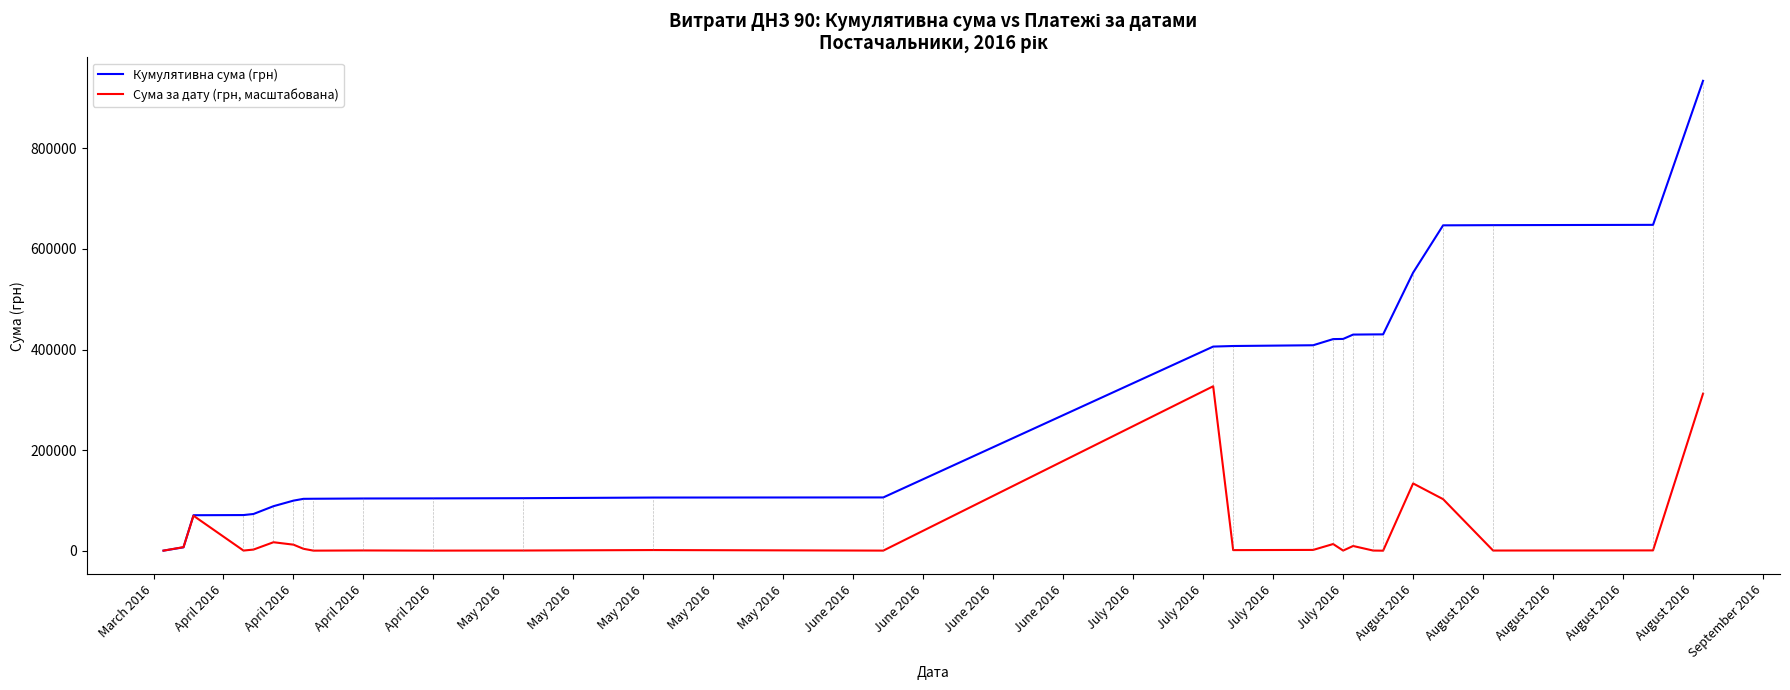

Rank the series by their average value, from highest to lowest.

Кумулятивна сума (грн), Сума за дату (грн, масштабована)